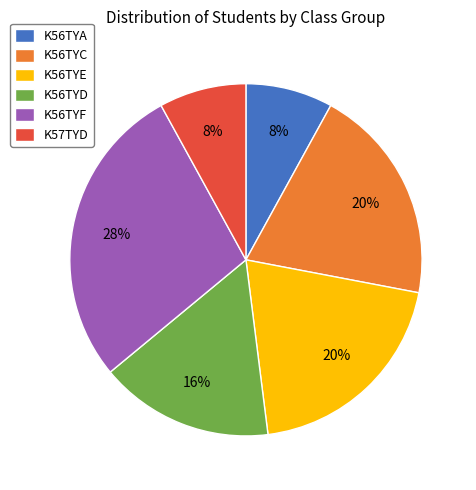

What is the largest slice in the pie chart?

K56TYF